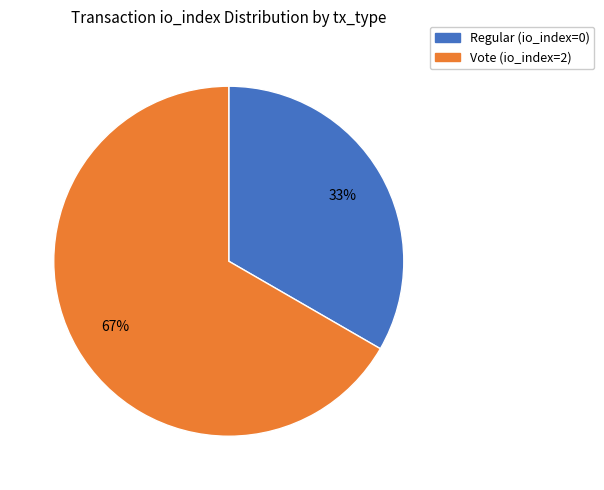

Which slice is the largest?

Vote